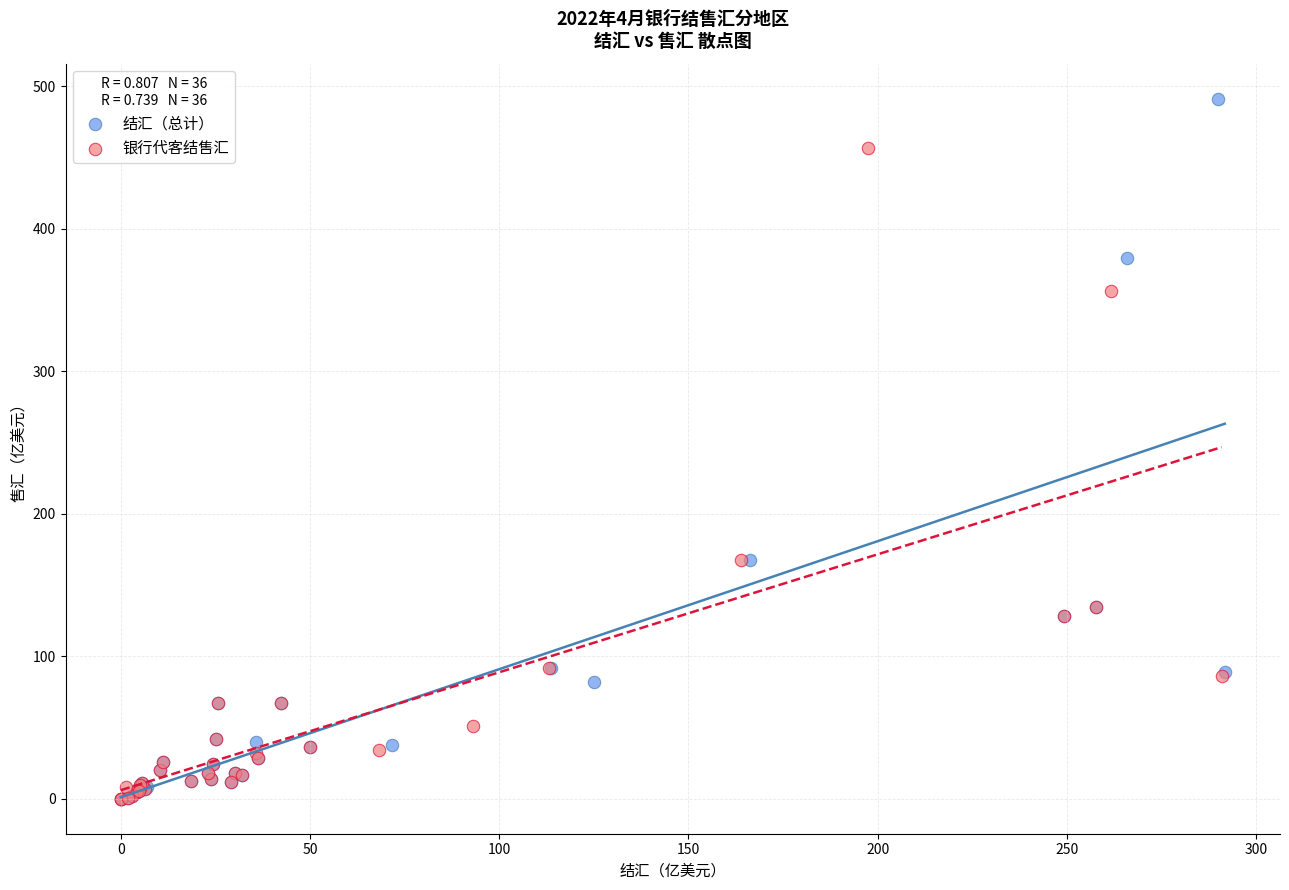

Which series reaches the maximum Y coordinate?

结汇（总计）